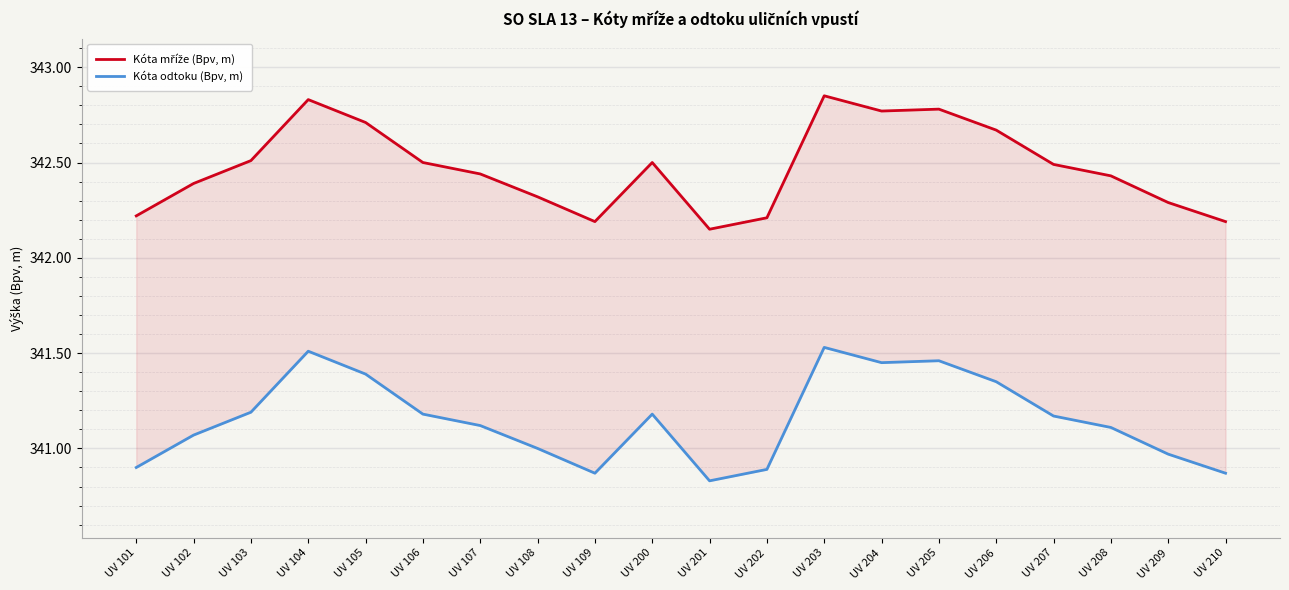

Is the value of Kóta odtoku (Bpv, m) at UV 109 greater than the value of Kóta mříže (Bpv, m) at UV 107?

No